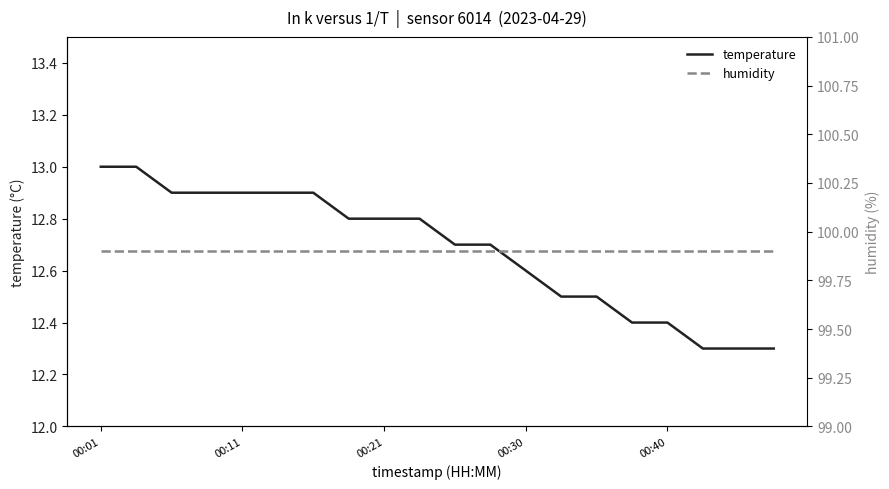

What is the lowest value of the temperature series?

12.3